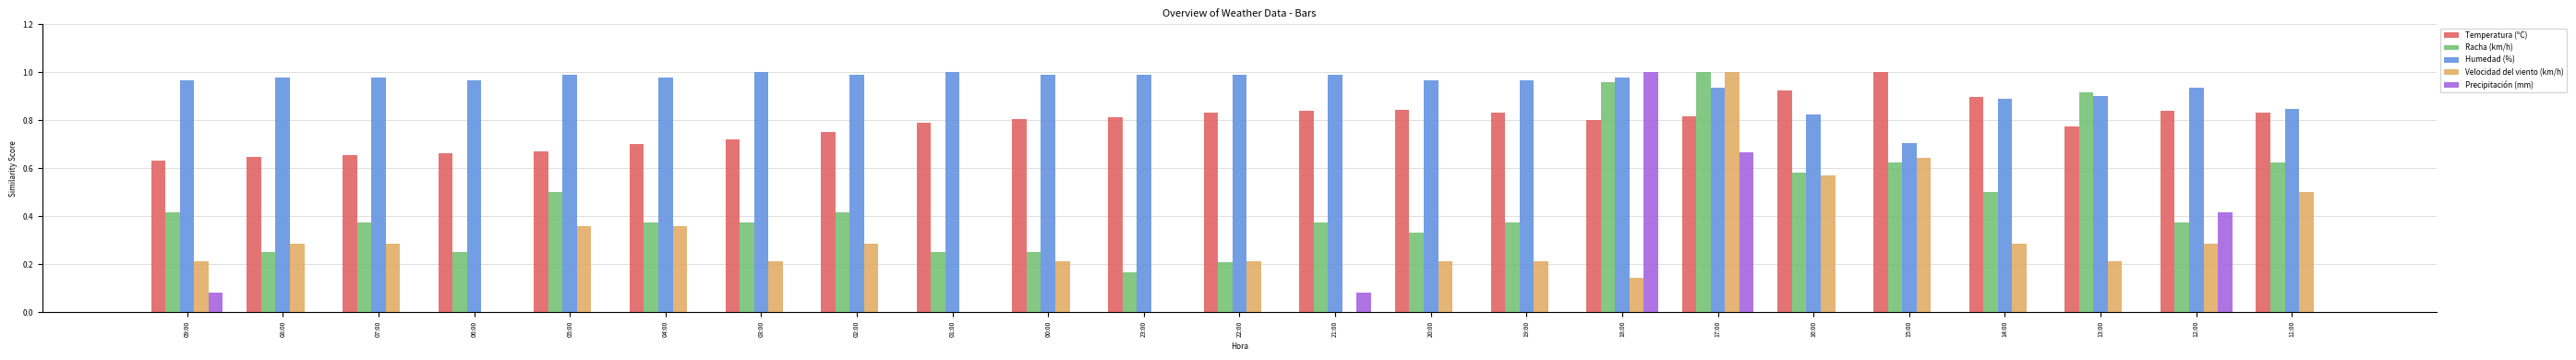

At which category is the sum across all series the highest?

17:00